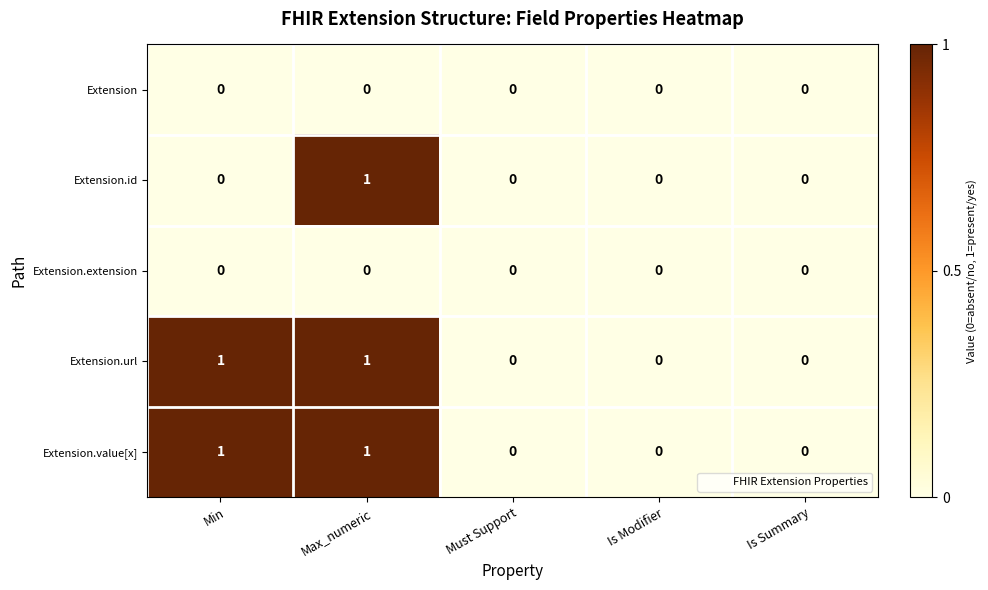

True or false: Extension.url has a value of 0 at Is Modifier.

True